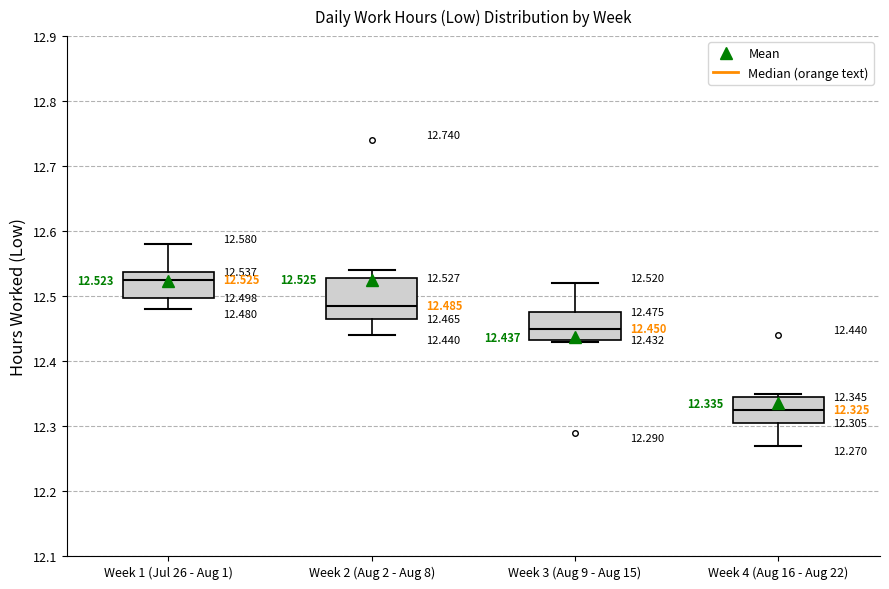

Which box's median line is the lowest?

Week 4 (Aug 16 - Aug 22)